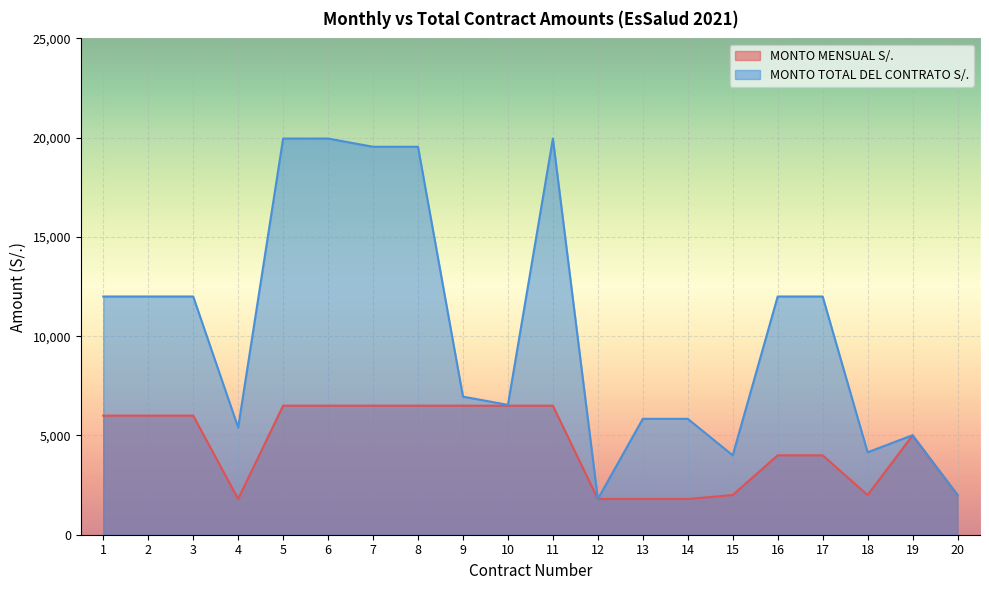

What is the difference between the maximum and second lowest values in the MONTO MENSUAL S/. series?

4700